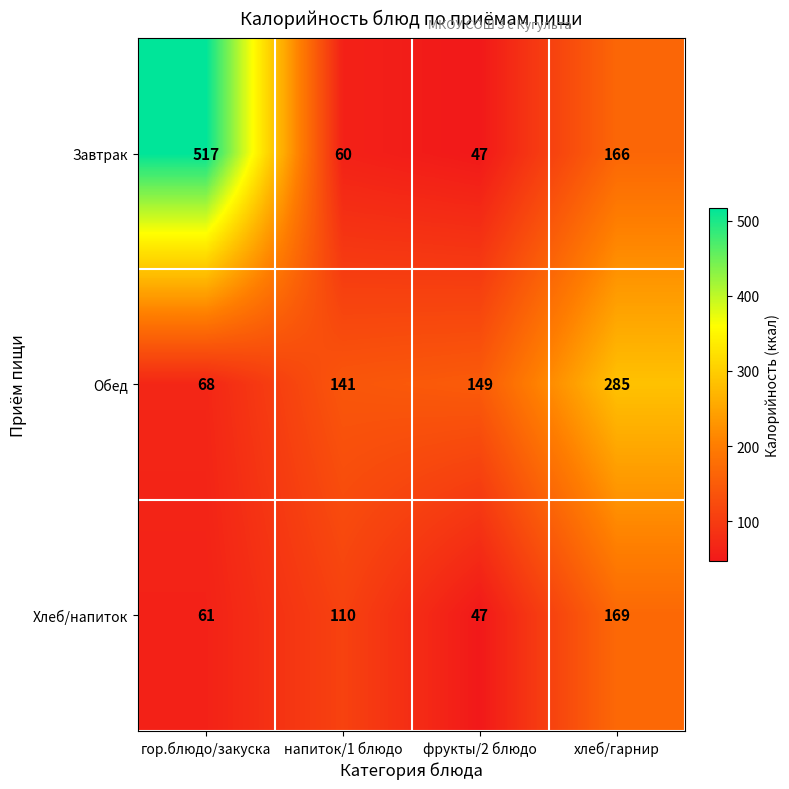

At how many categories does at least one series exceed 185?

2